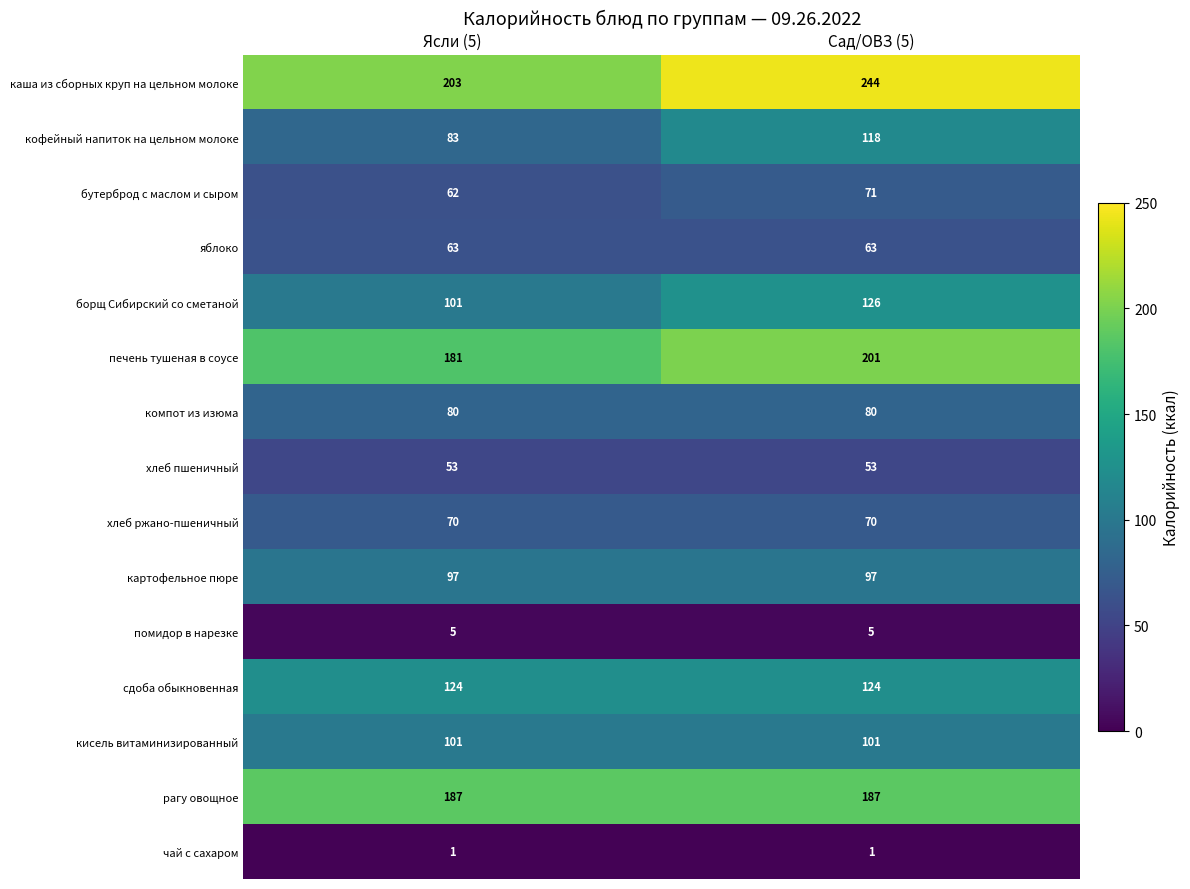

The value of помидор в нарезке at Сад/ОВЗ (5) is 8. True or false?

False